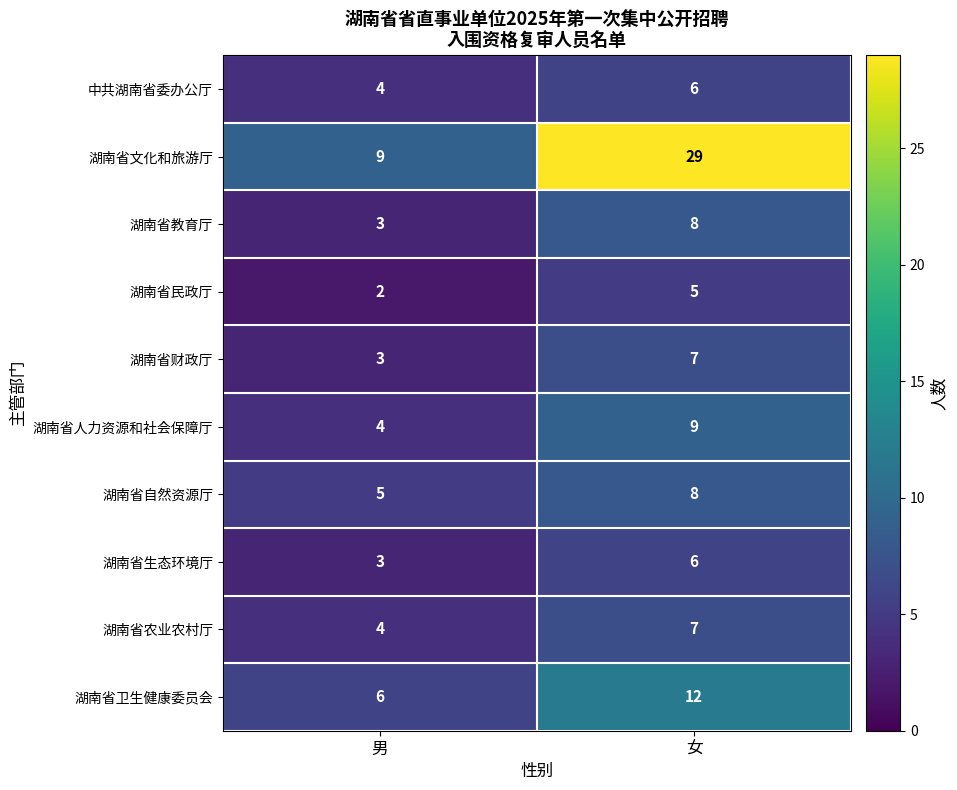

Reading left to right, what are all the values shown in this chart?

中共湖南省委办公厅: 4	6
湖南省文化和旅游厅: 9	29
湖南省教育厅: 3	8
湖南省民政厅: 2	5
湖南省财政厅: 3	7
湖南省人力资源和社会保障厅: 4	9
湖南省自然资源厅: 5	8
湖南省生态环境厅: 3	6
湖南省农业农村厅: 4	7
湖南省卫生健康委员会: 6	12